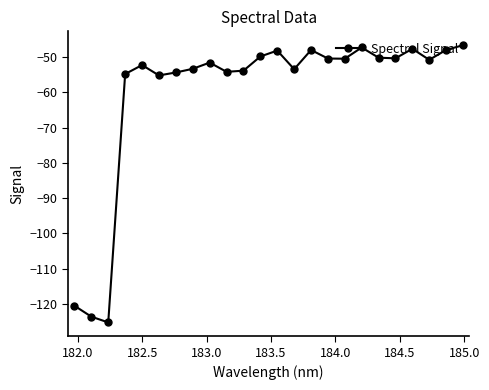

How many data points does each series have?

24